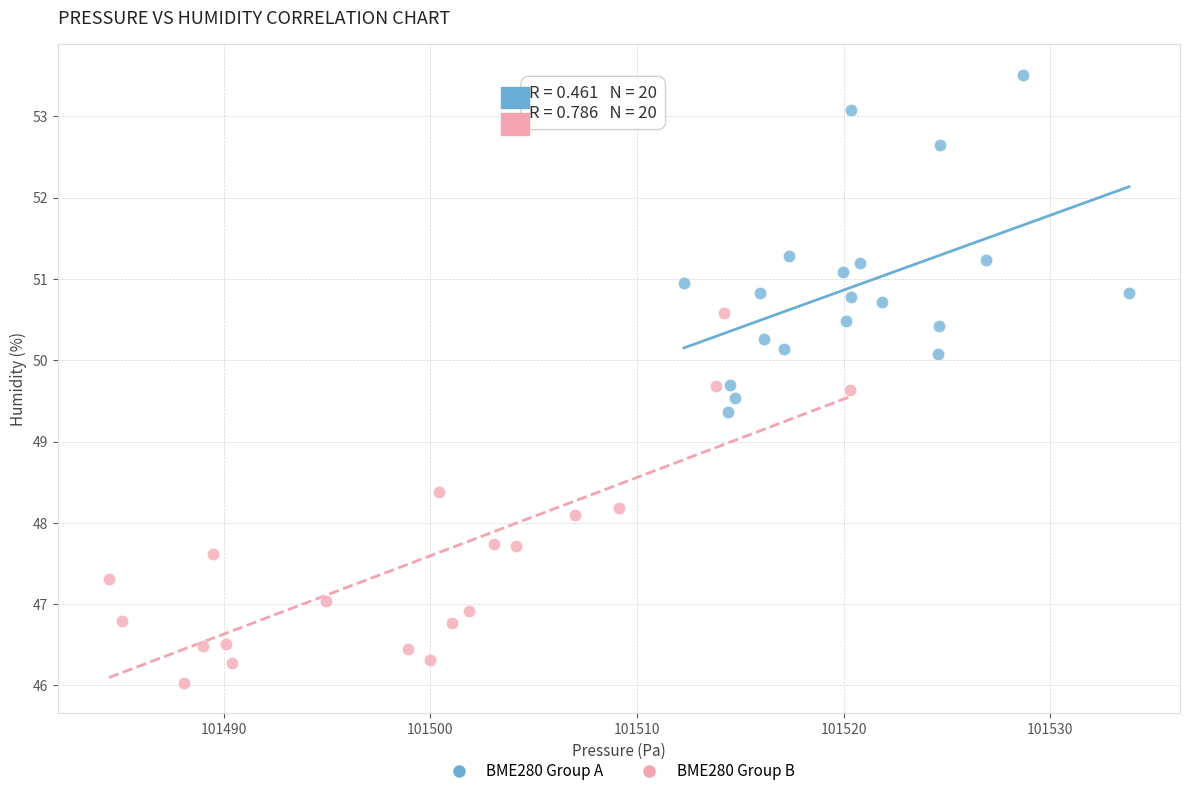

Which series contains the lowest Y value?

BME280 Group B